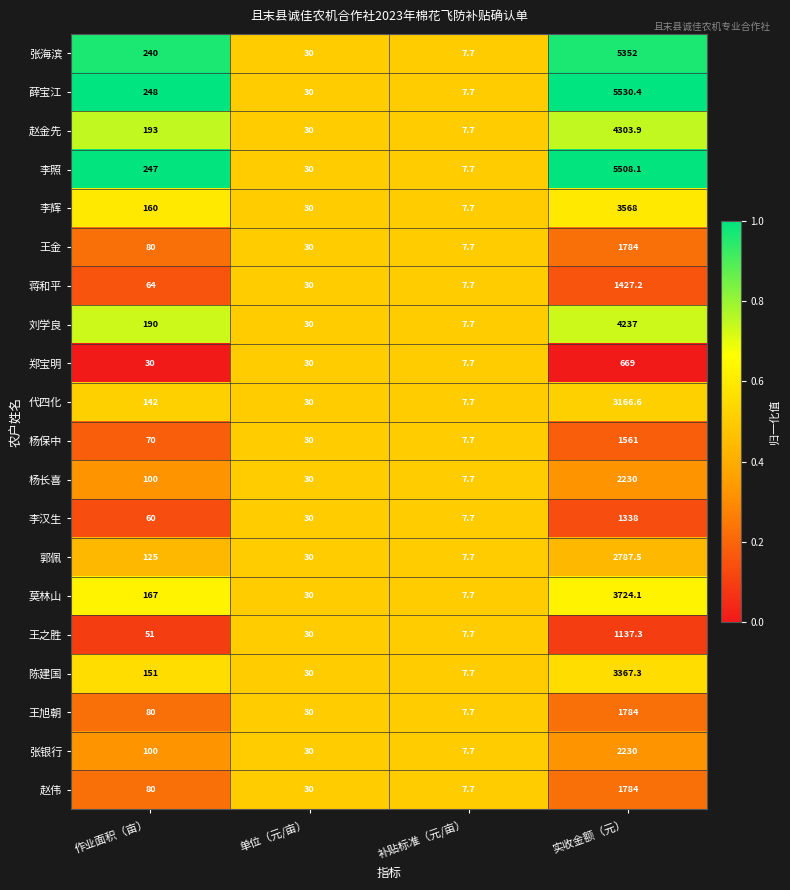

The 薛宝江 series shows 248.0 at 作业面积（亩）. True or false?

True